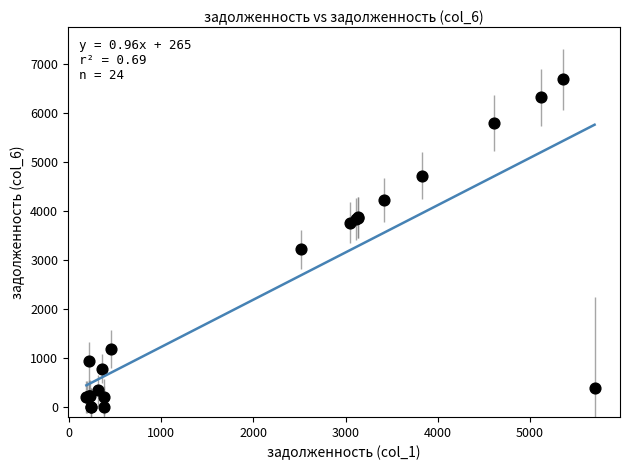

What Y value in the scatter plot is closest to 3339?

3214.2